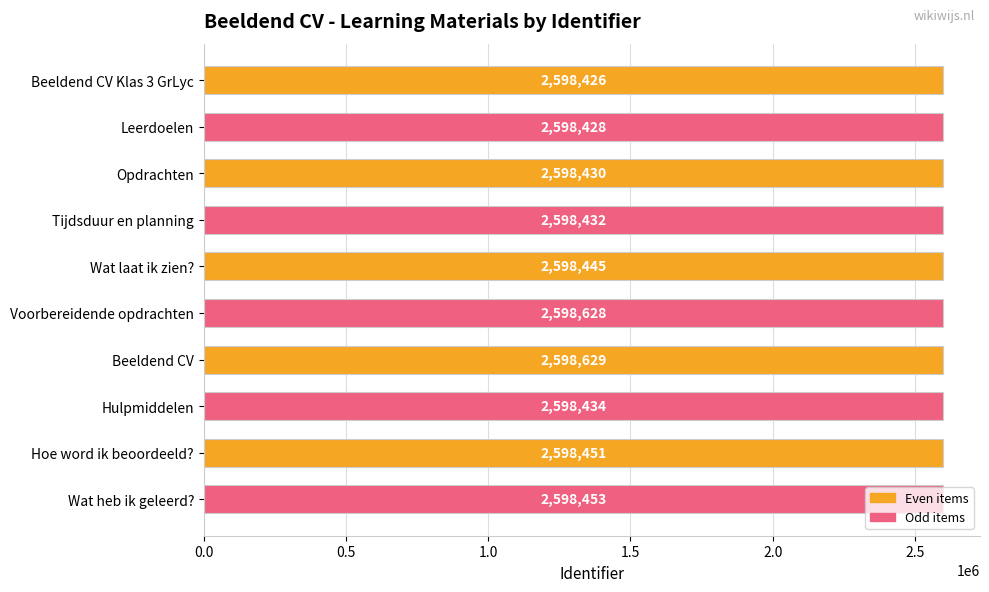

What is the value of the 5th bar from the top?

2598445